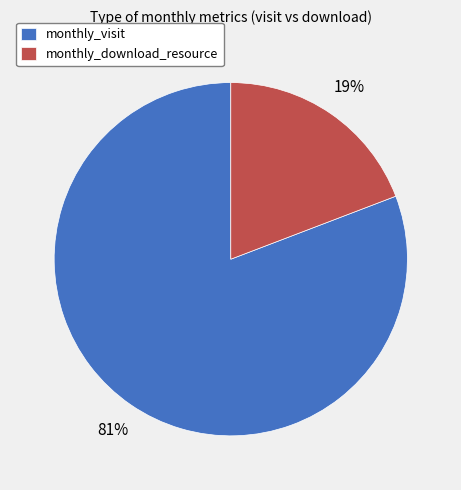

Is it true that monthly_download_resource is 6% of the pie?

False